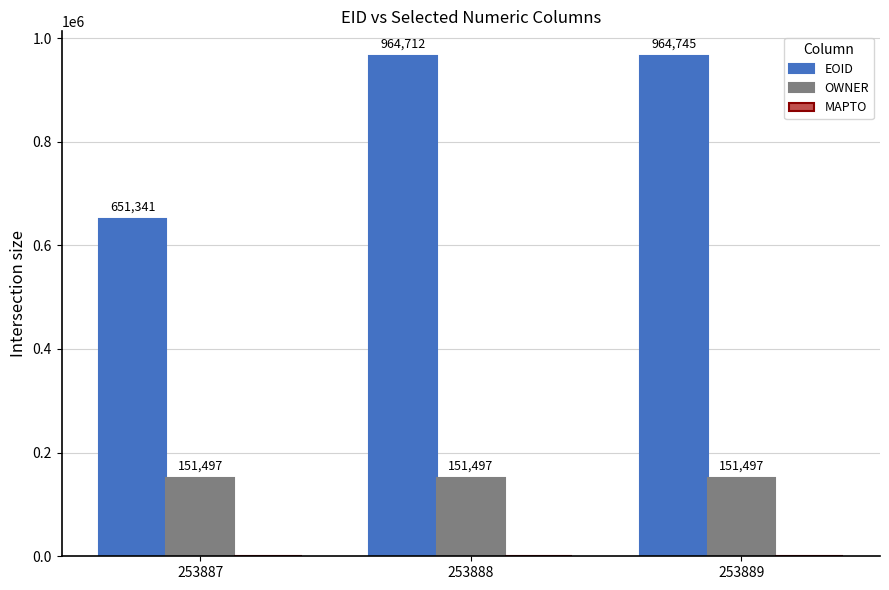

Read the EOID value at 253889, to the nearest 50.

964750